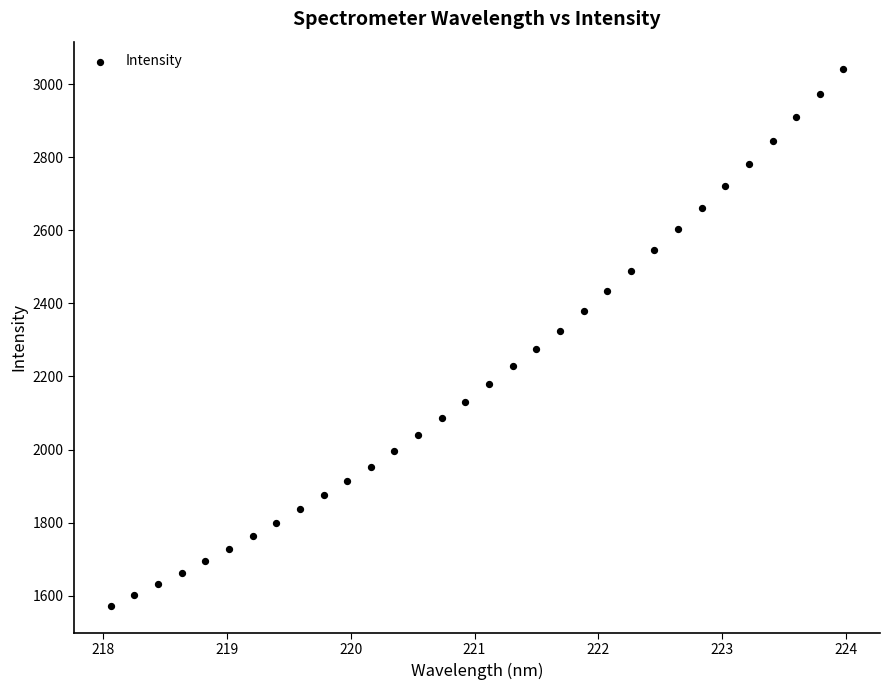

What is the range of X values (max minus min)?

5.9